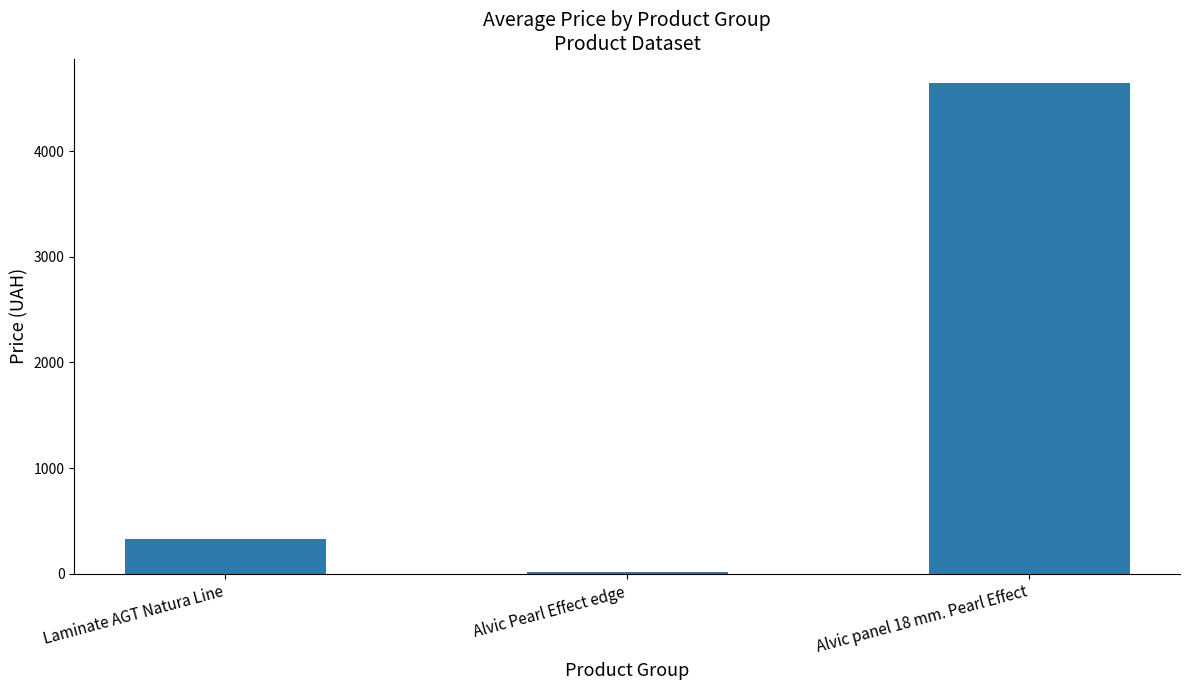

Does the chart contain stacked bars?

No